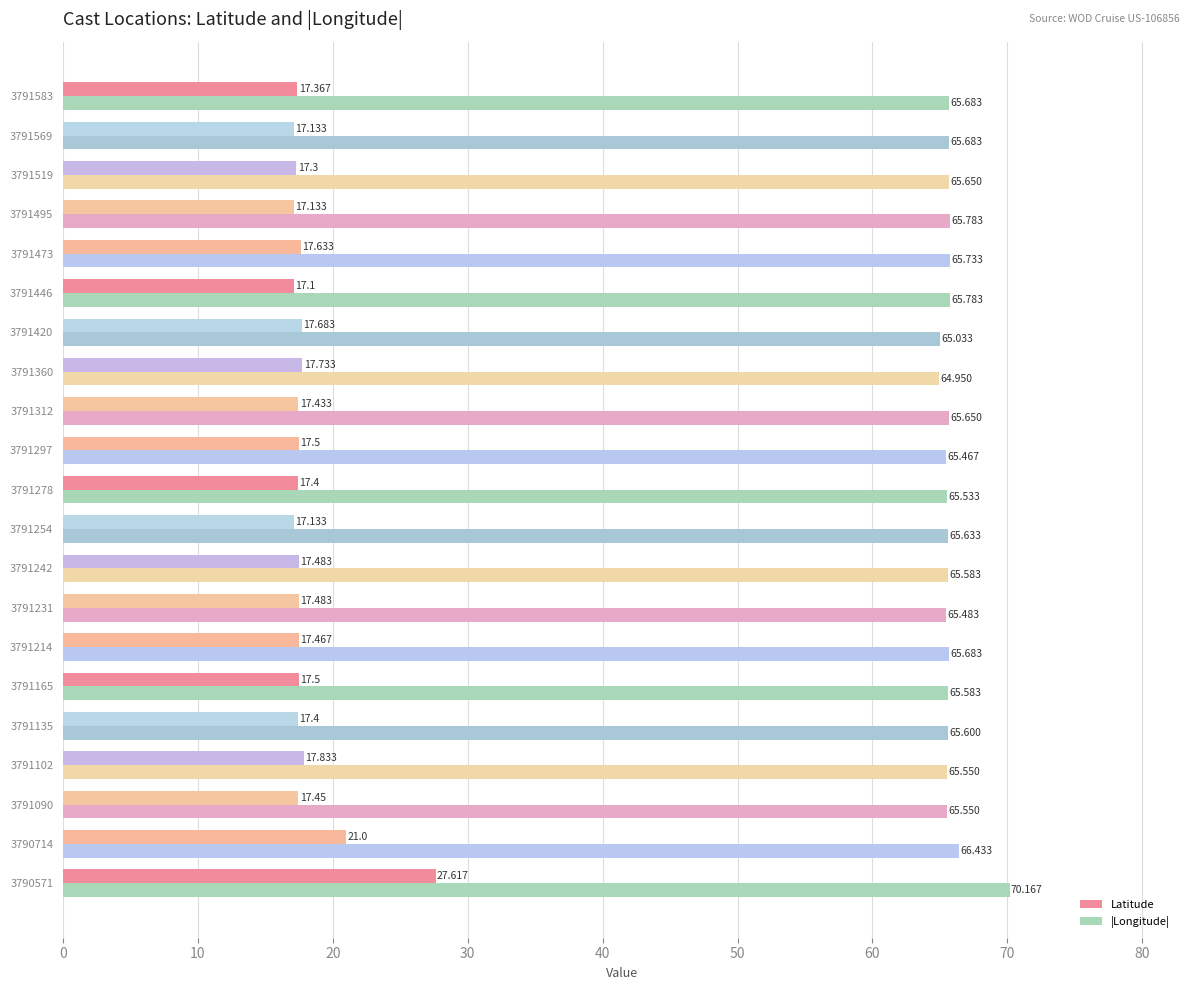

List the series in order of their overall mean, highest first.

|Longitude|, Latitude